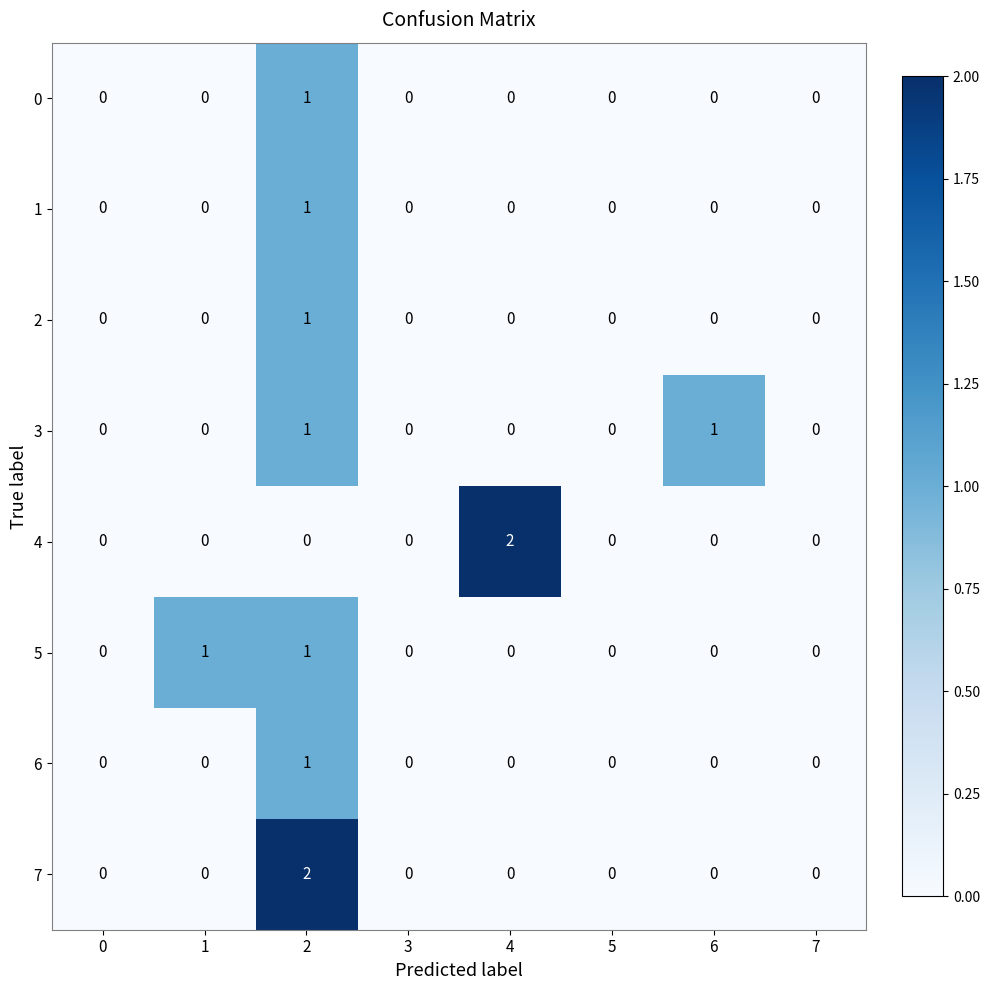

True or false: 6 has a value of -1 at 7.

False